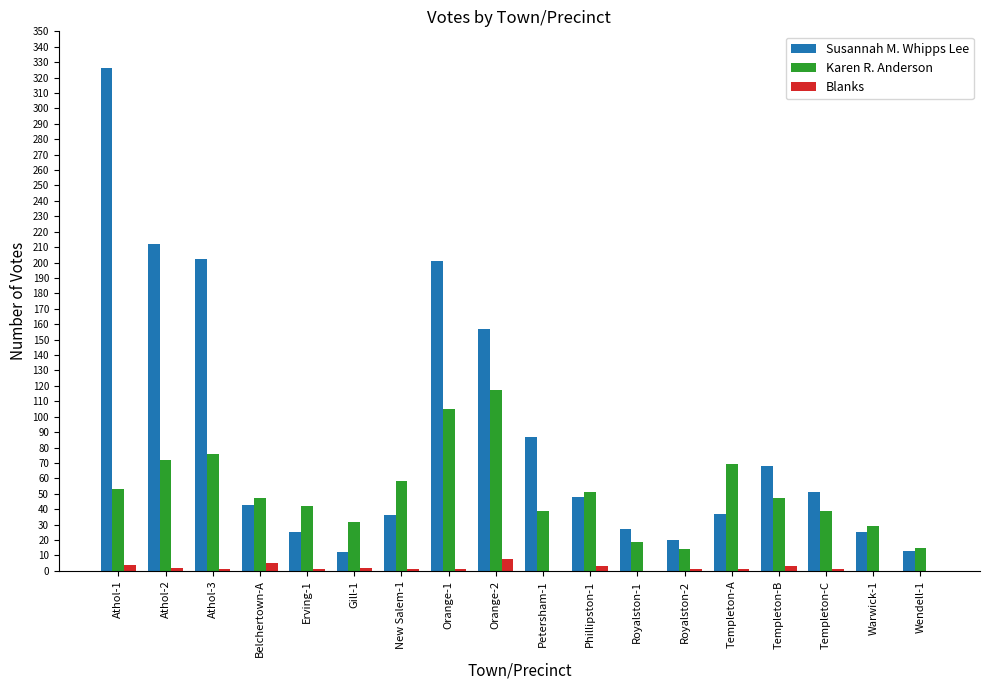

Which category has the highest value across all series?

Athol-1